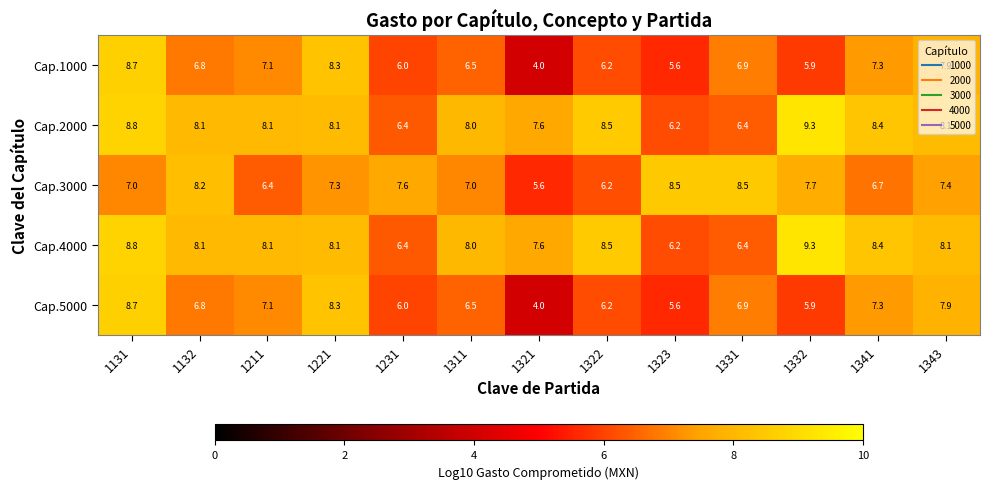

What is the sum of all Cap.4000 values?

102.0